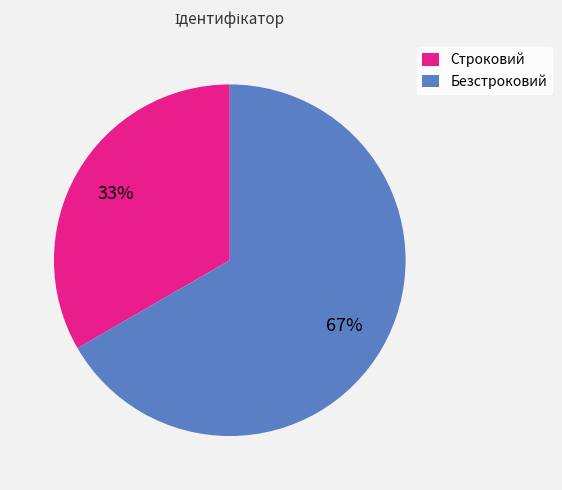

Is the sum of Строковий and Безстроковий greater than half?

Yes